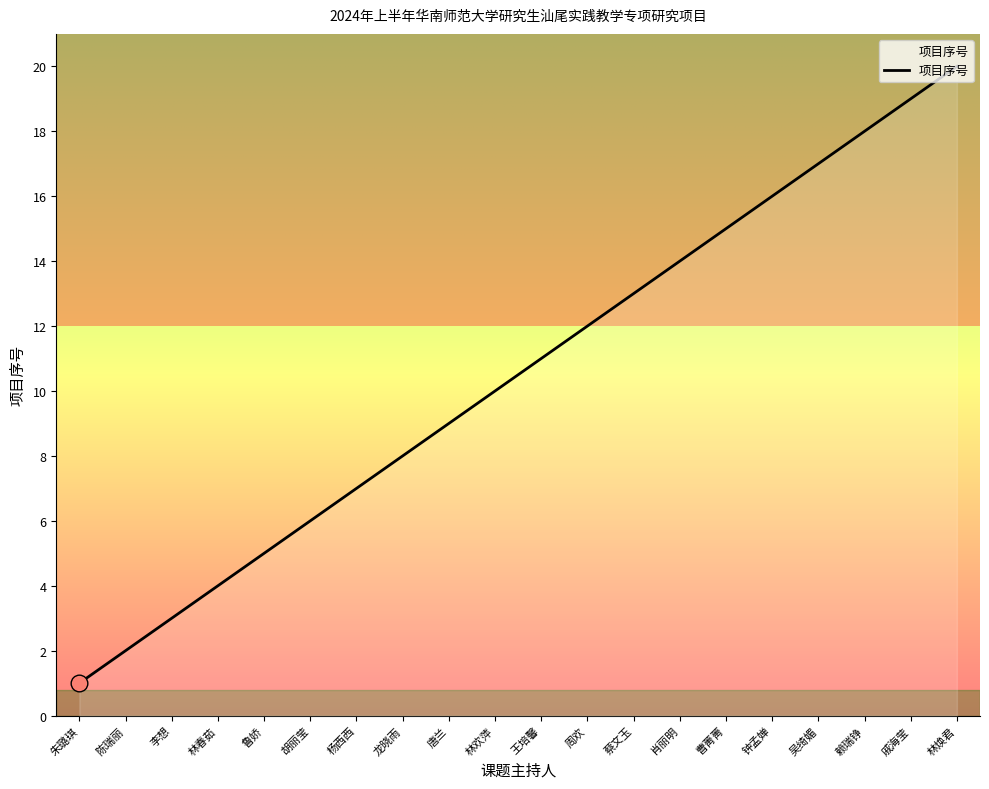

Which category has the lowest value across all series?

朱璐琪